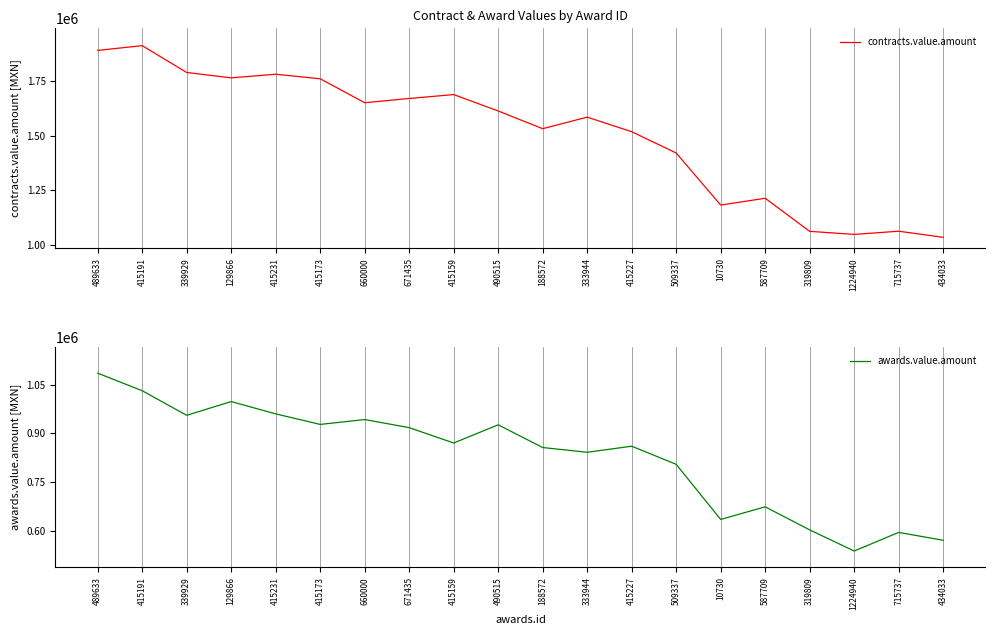

How many values in the contracts.value.amount series exceed 1613497?

10